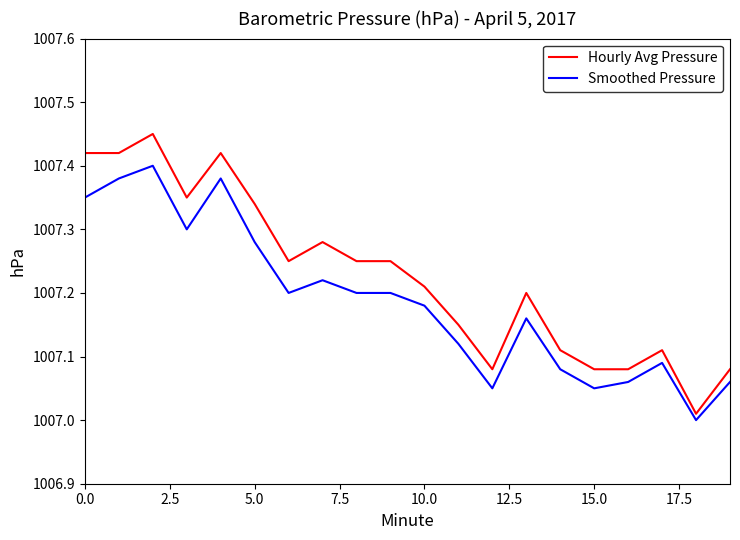

Which series has the widest spread of values?

Hourly Avg Pressure